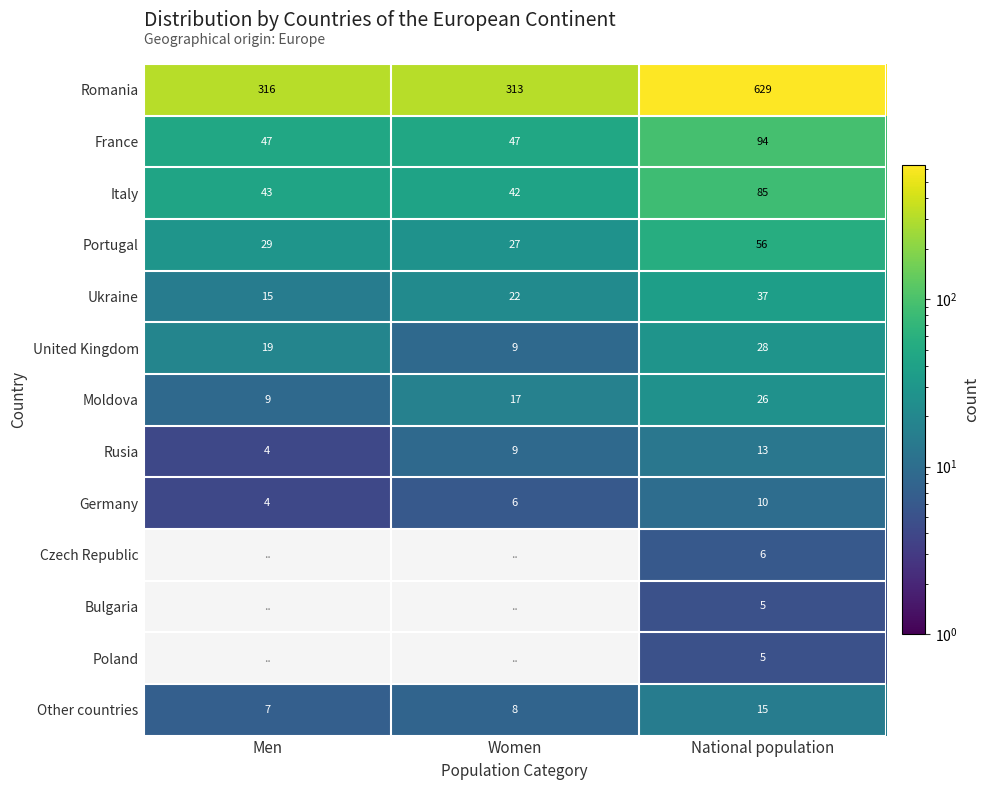

How many data points in Romania are less than 316?

1